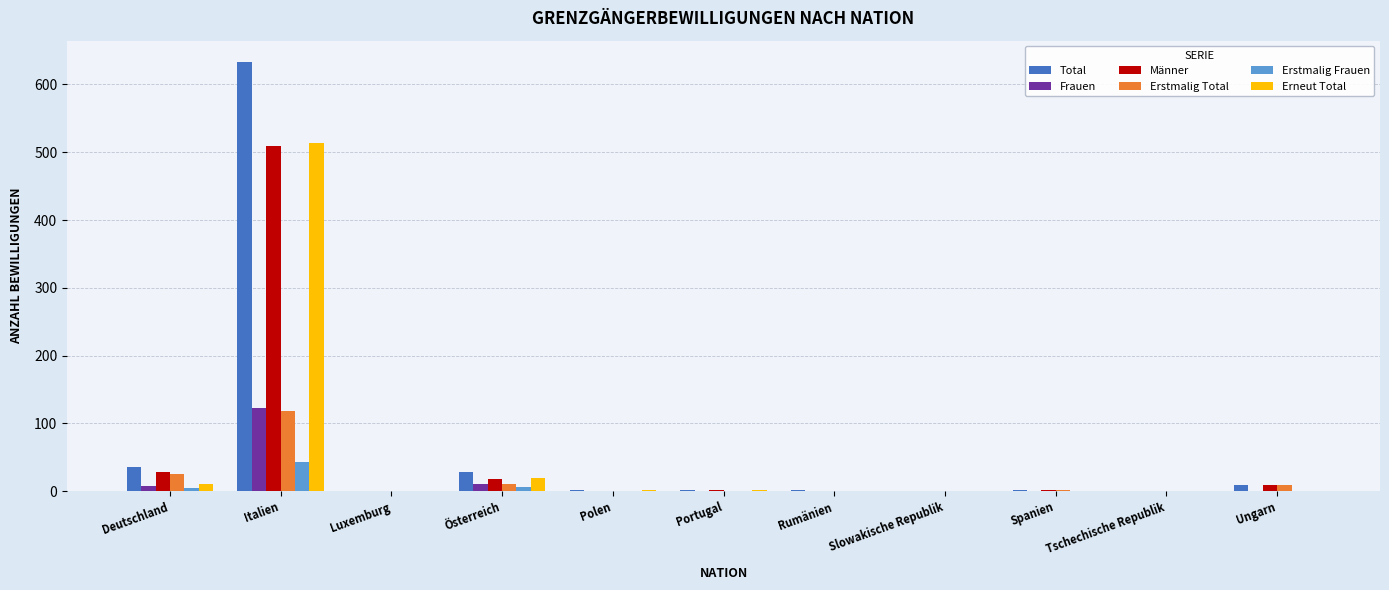

What is the maximum value shown in the chart?

633